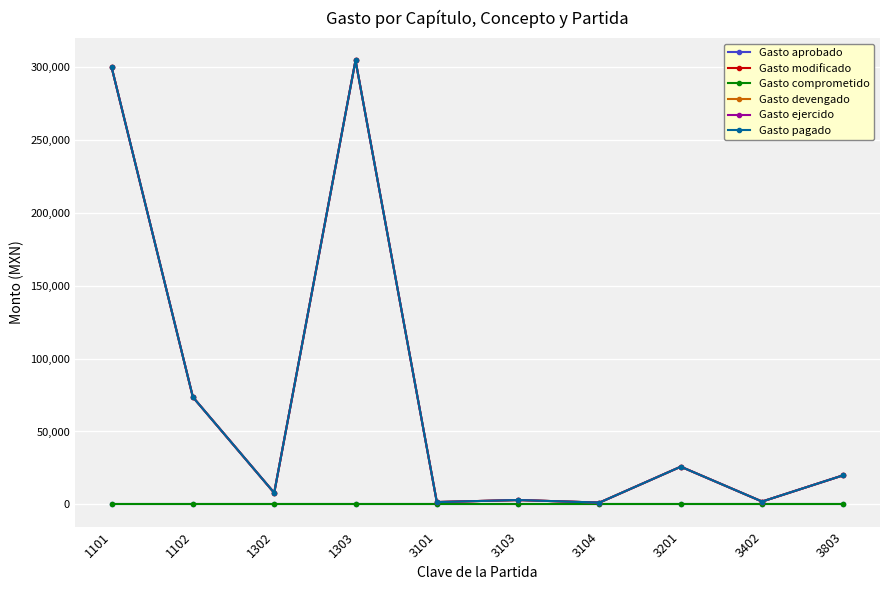

At which category is the sum across all series the highest?

1303